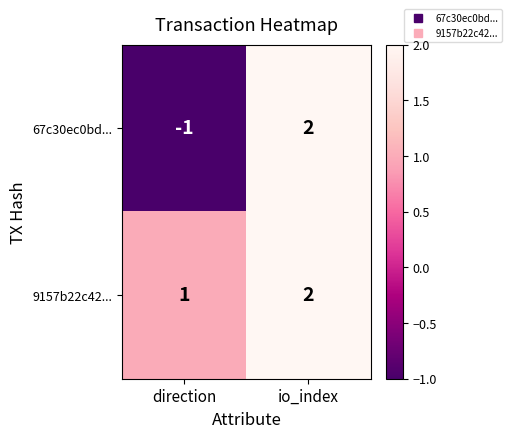

Which series has the largest total across all categories?

9157b22c42...